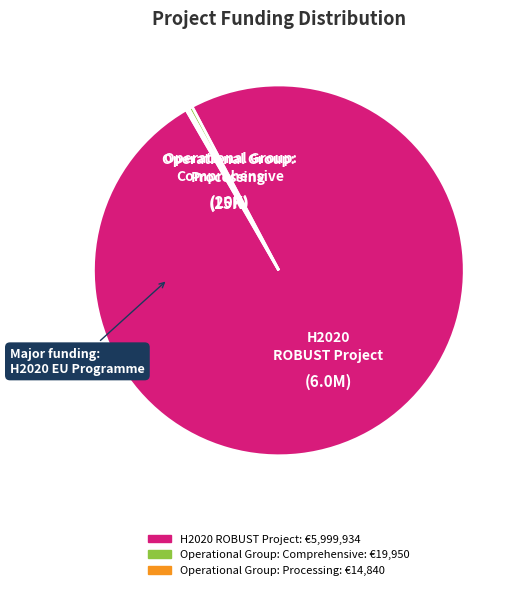

The H2020 ROBUST Project slice represents 99% of the pie. True or false?

True